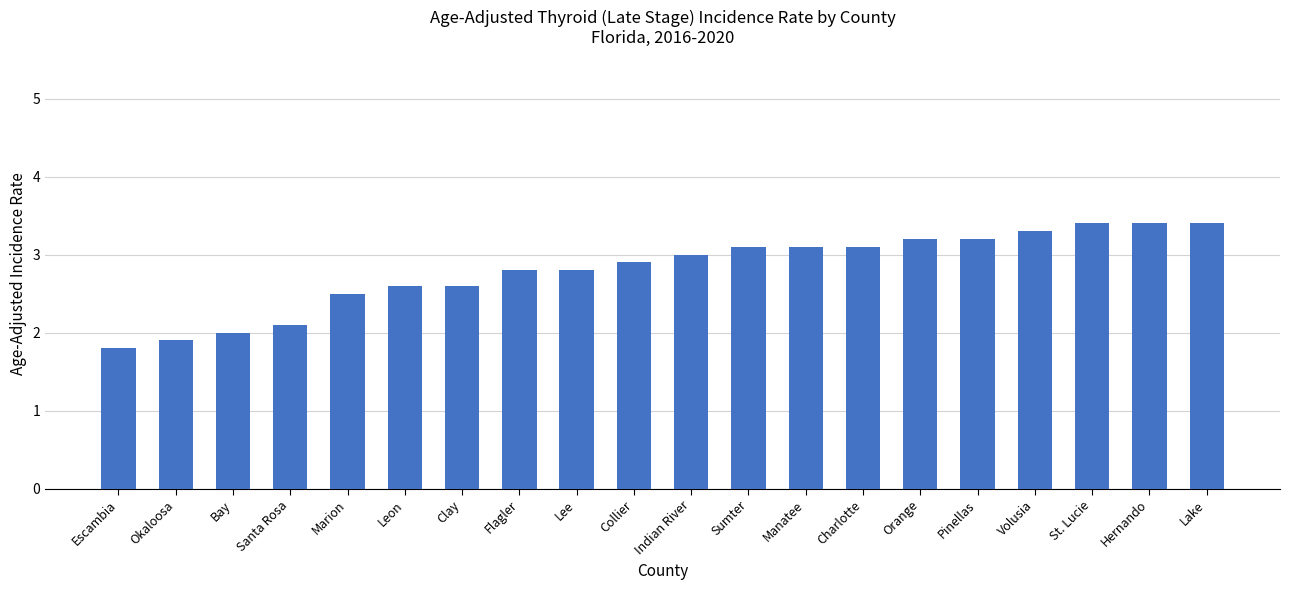

Reading left to right, transcribe all the data shown in this chart.

Escambia=1.8	Okaloosa=1.9	Bay=2.0	Santa Rosa=2.1	Marion=2.5	Leon=2.6	Clay=2.6	Flagler=2.8	Lee=2.8	Collier=2.9	Indian River=3.0	Sumter=3.1	Manatee=3.1	Charlotte=3.1	Orange=3.2	Pinellas=3.2	Volusia=3.3	St. Lucie=3.4	Hernando=3.4	Lake=3.4